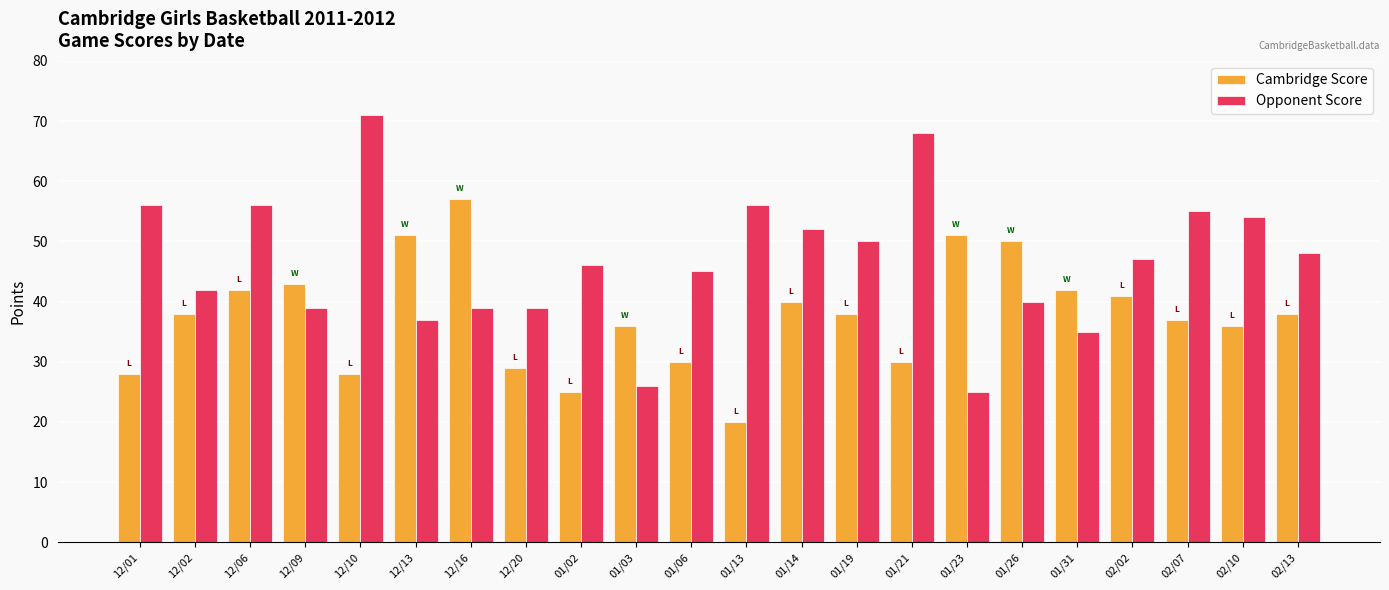

True or false: Opponent Score has a value of 40 at 01/26.

True